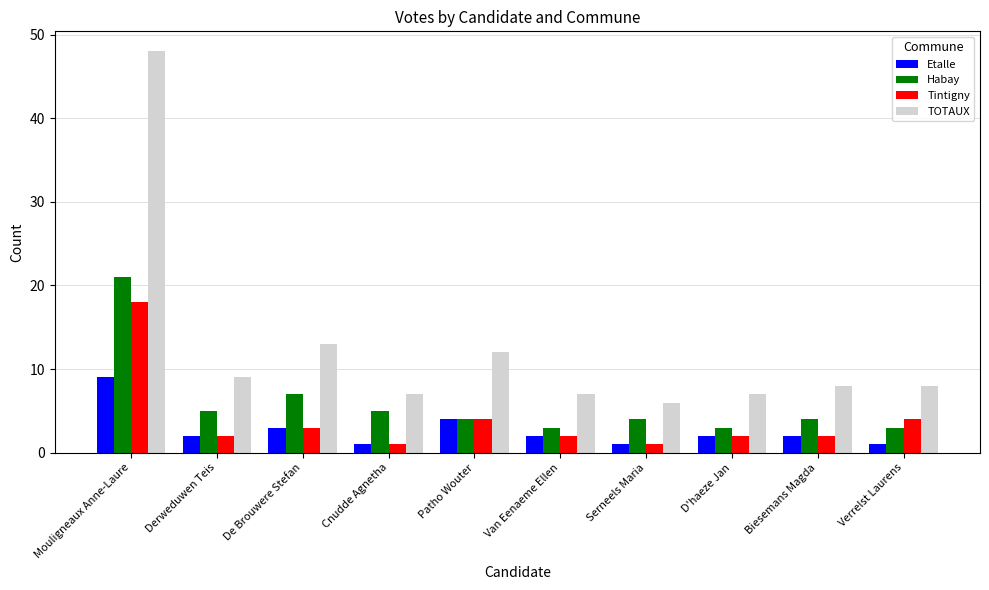

What is the lowest value of the TOTAUX series?

6